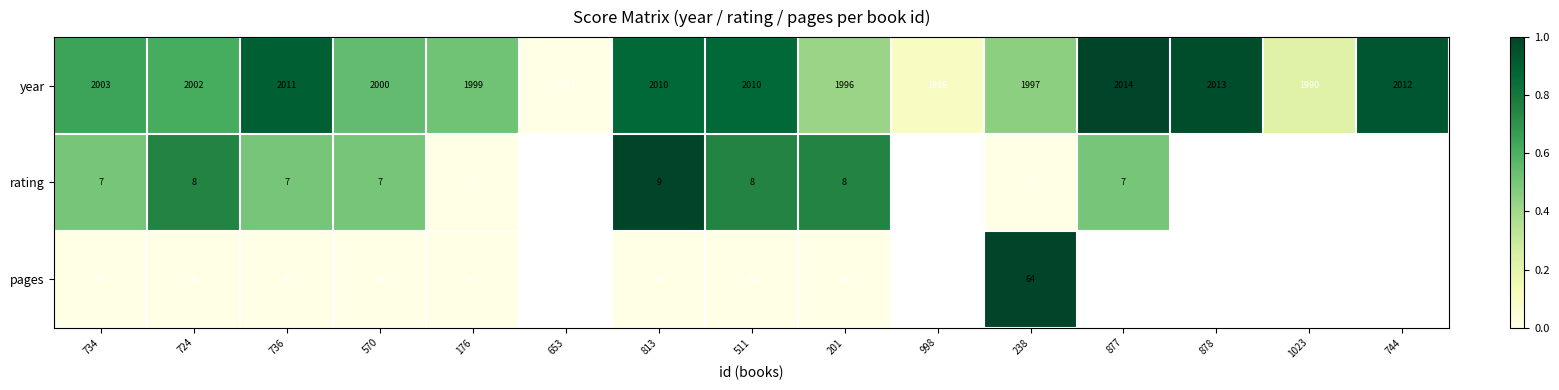

Is the value of pages at 724 greater than the value of year at 511?

No